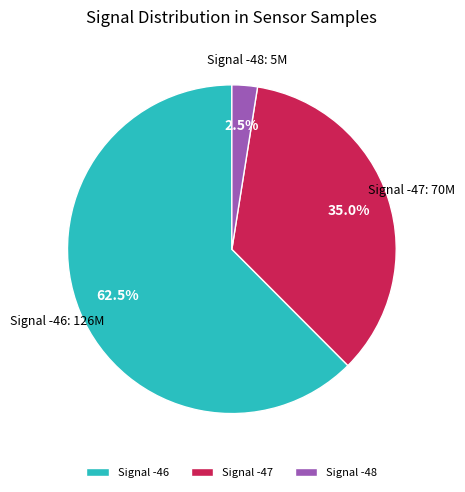

Which slice represents more than half of the pie?

Signal -46